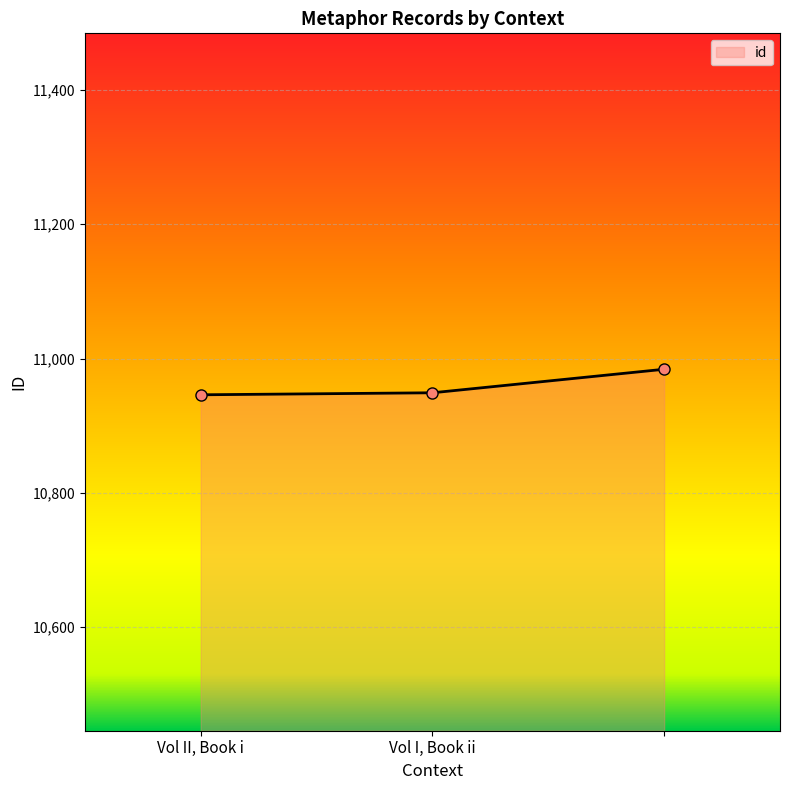

What is the sum of all values?

32879